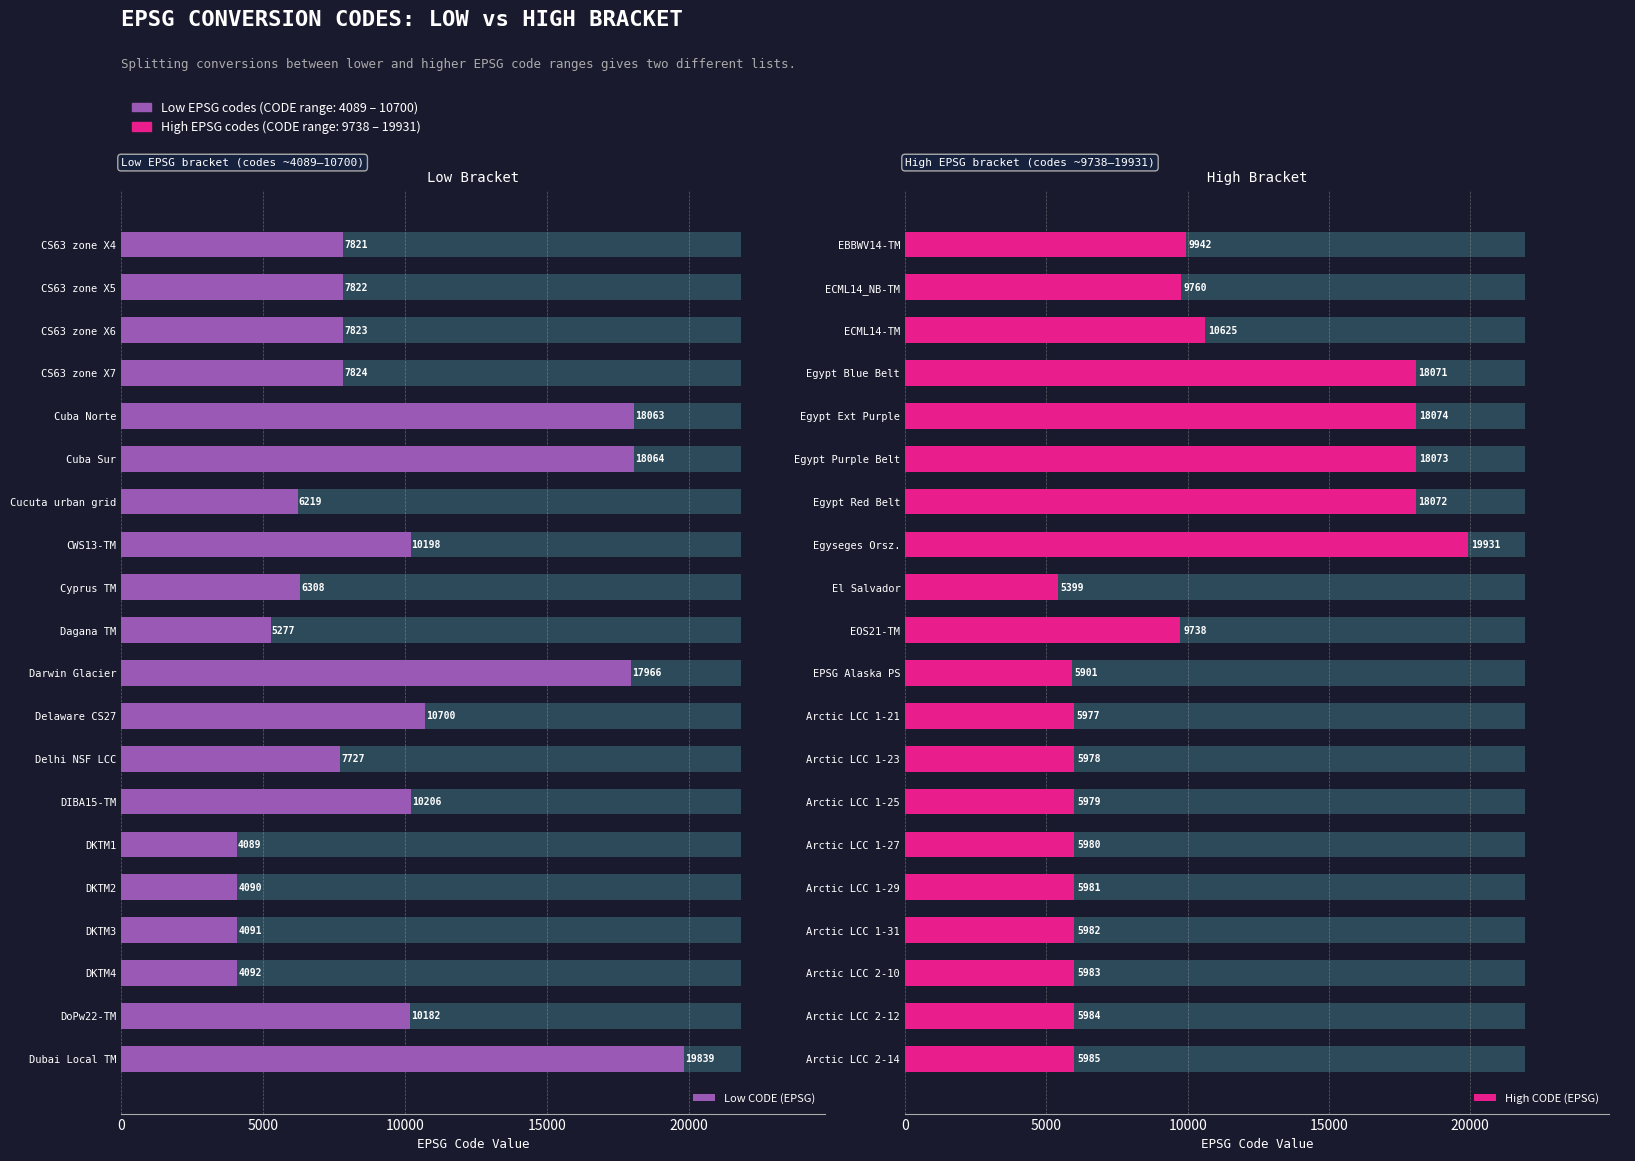

What is the maximum value for Low CODE (EPSG)?

19839